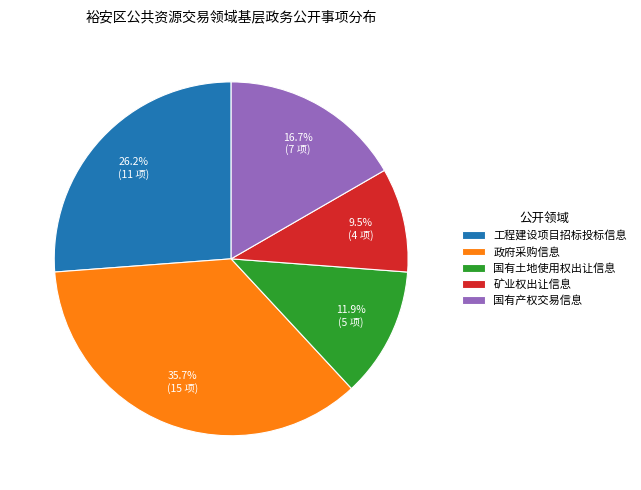

Is there a majority slice in this chart?

No